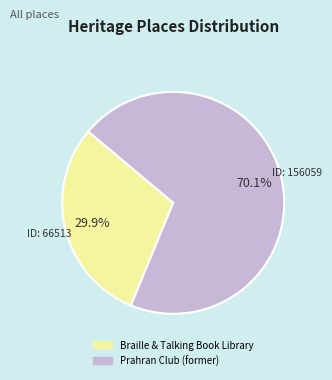

Is there a majority slice in this chart?

Yes